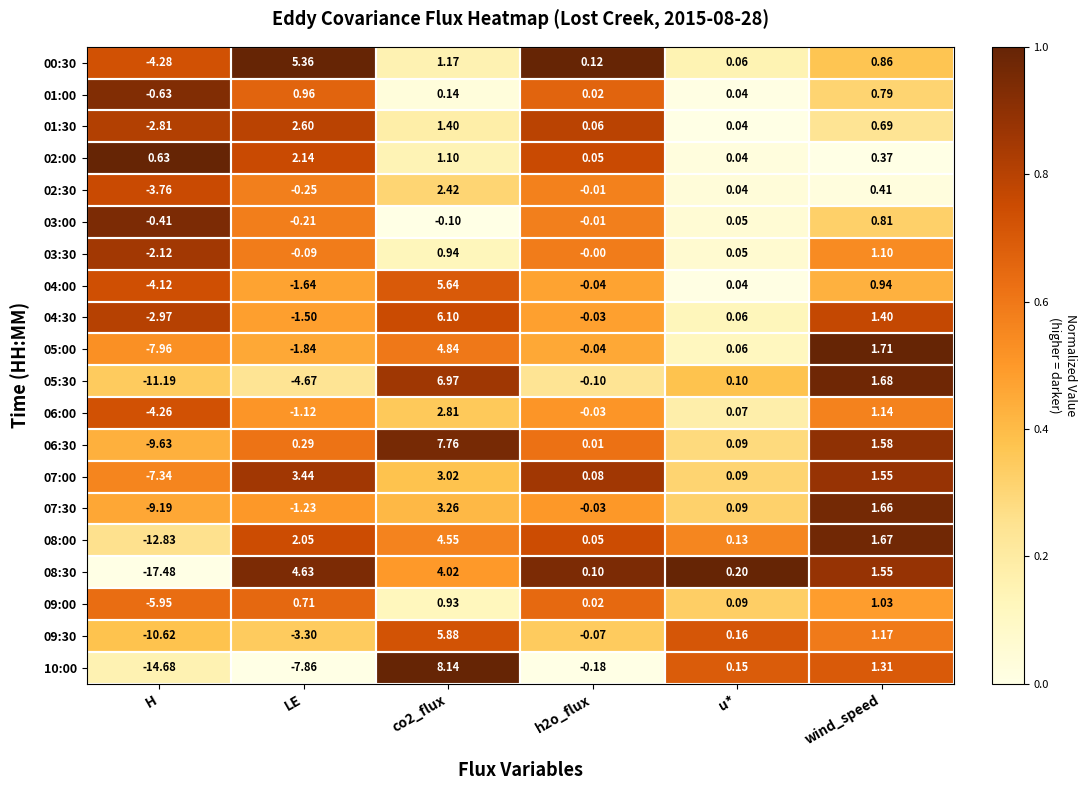

Where does the 09:00 series first go above 0?

LE